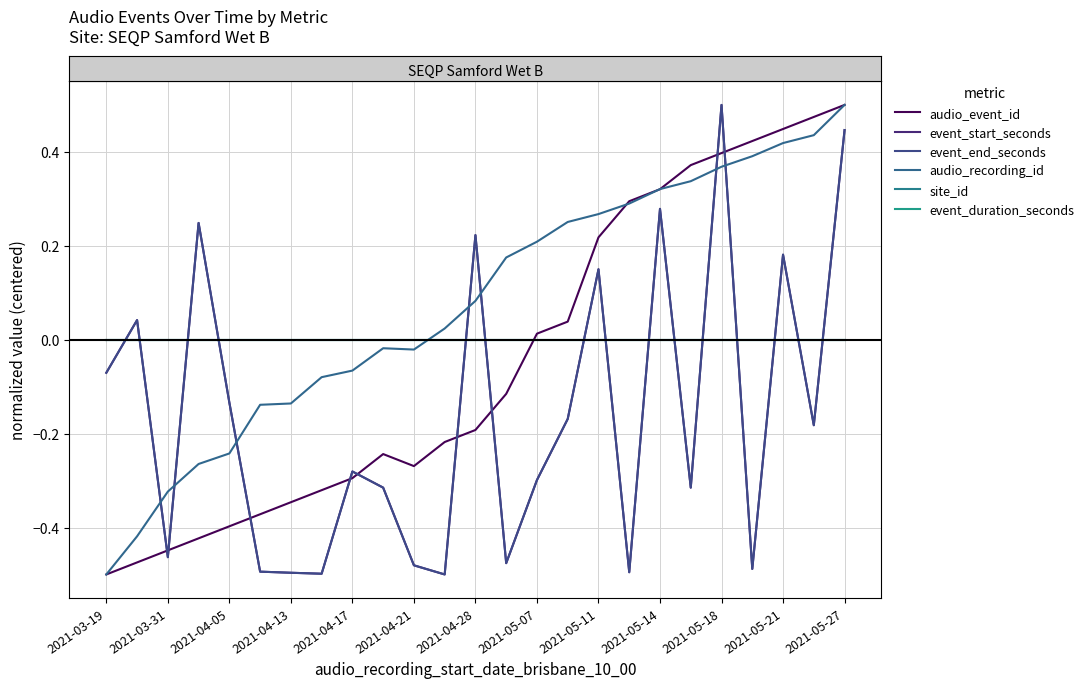

Does the chart display data point markers on the line(s)?

No